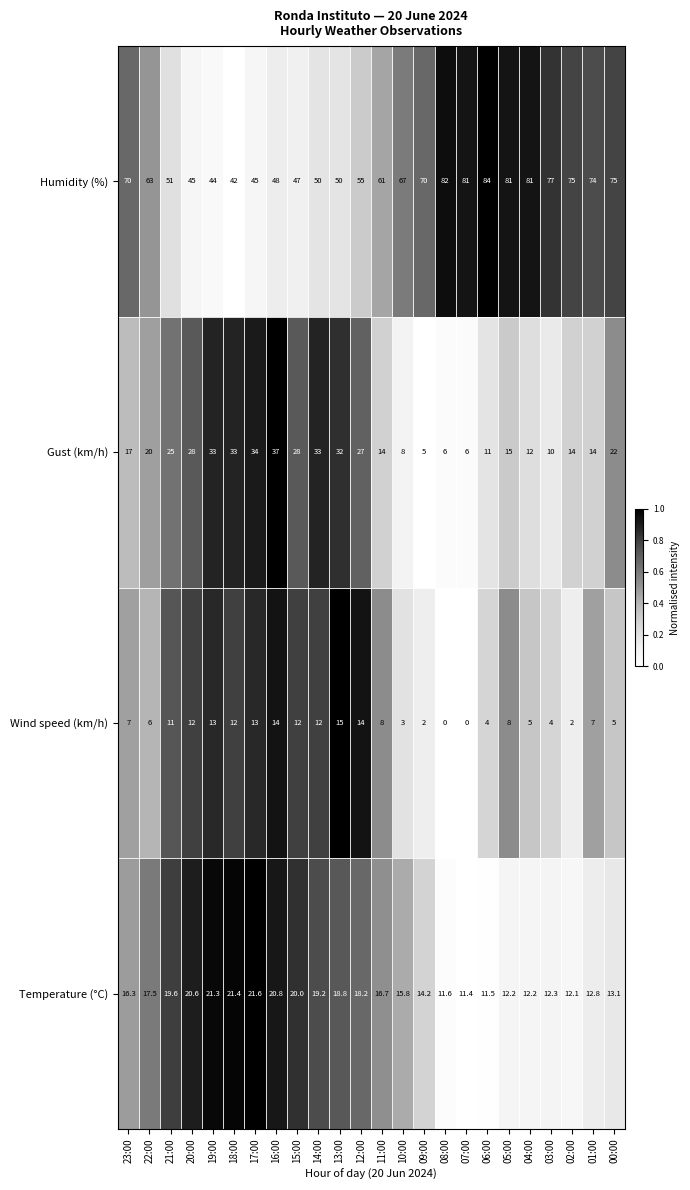

What is the difference between the maximum and minimum values?

1.0